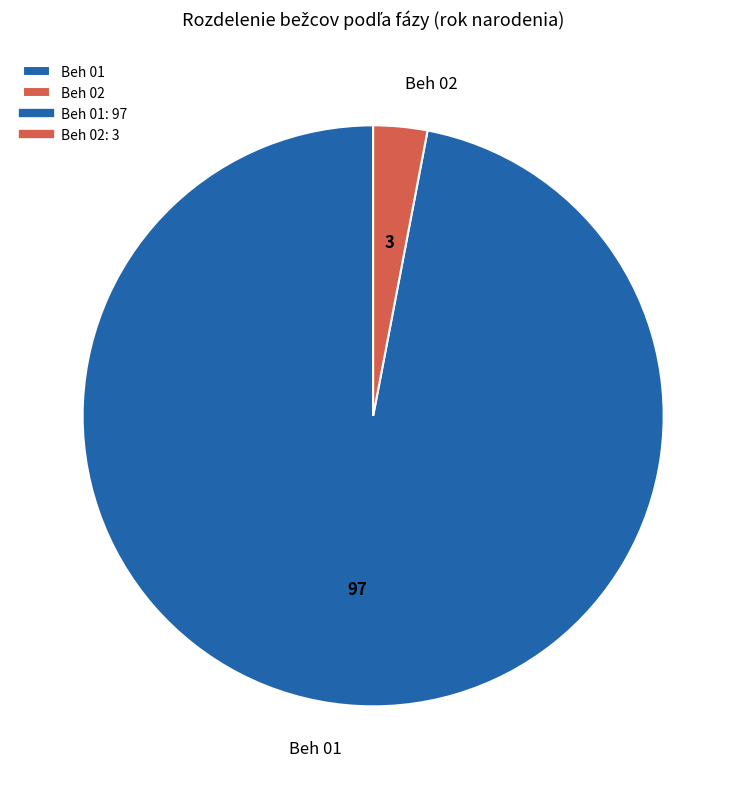

Which slice is the largest?

Beh 01